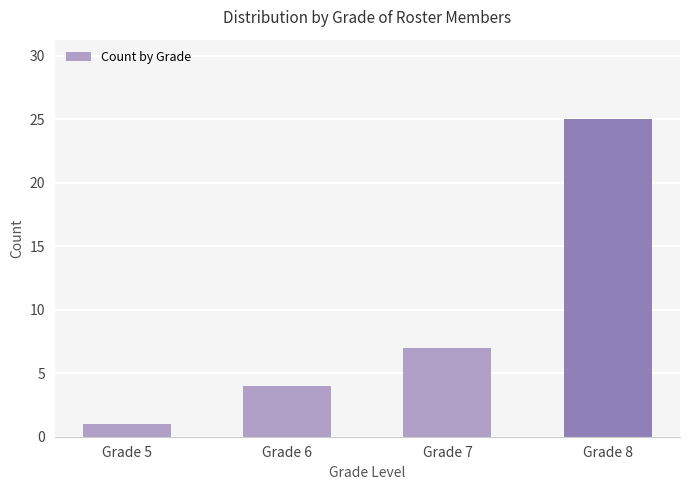

Reading right to left, what are all the values shown in this chart?

25	7	4	1